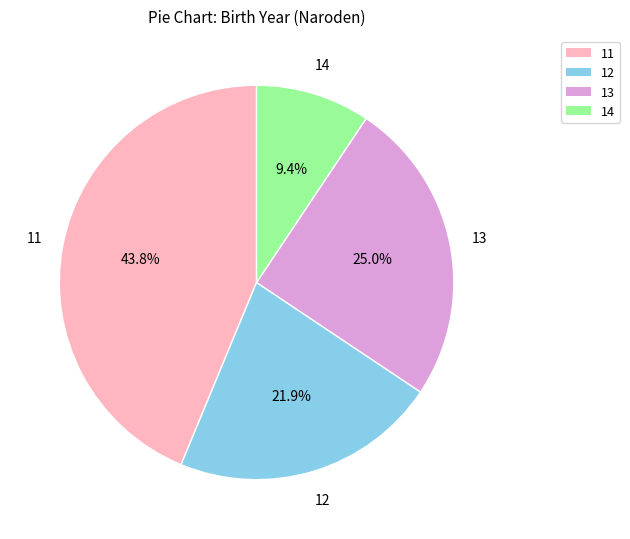

Count the number of slices in the pie.

4